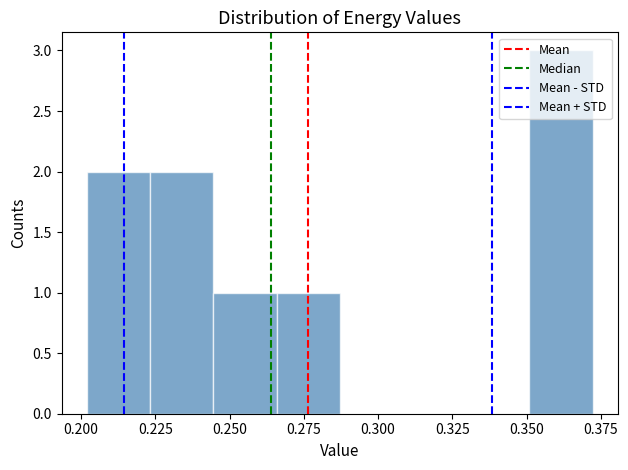

Over which range of the x-axis is the bar tallest?

0.350 to 0.370